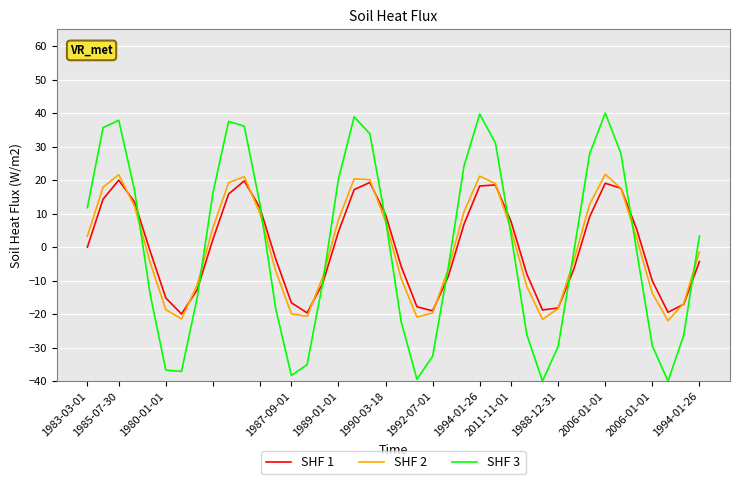

Which series has the largest range (max minus min)?

SHF 3